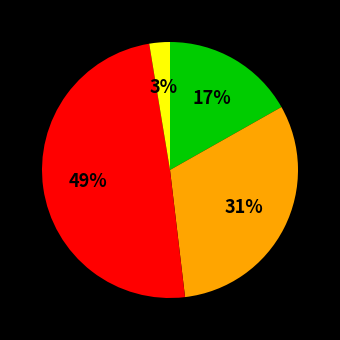

Is there a majority slice in this chart?

No